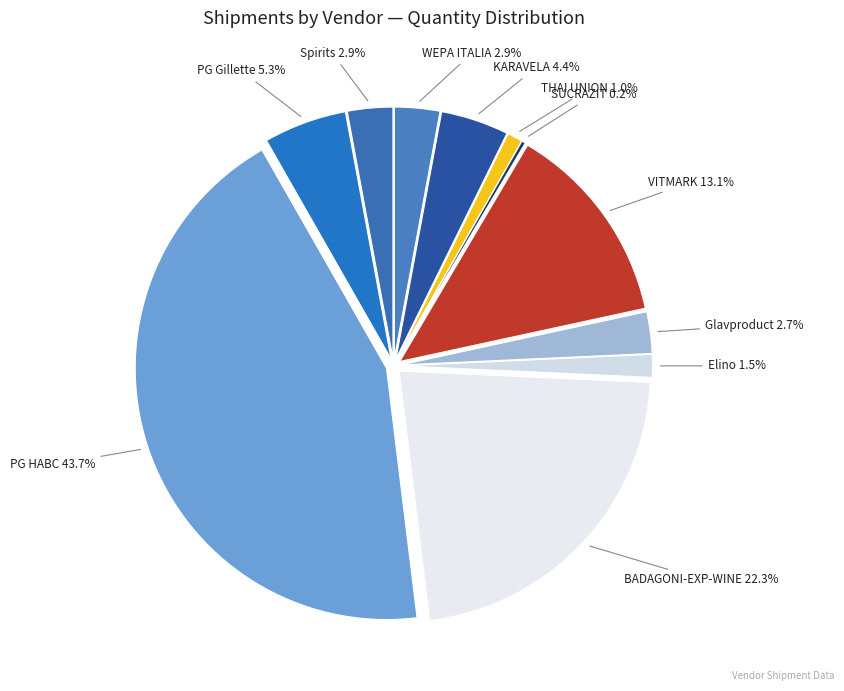

Is there a majority slice in this chart?

No